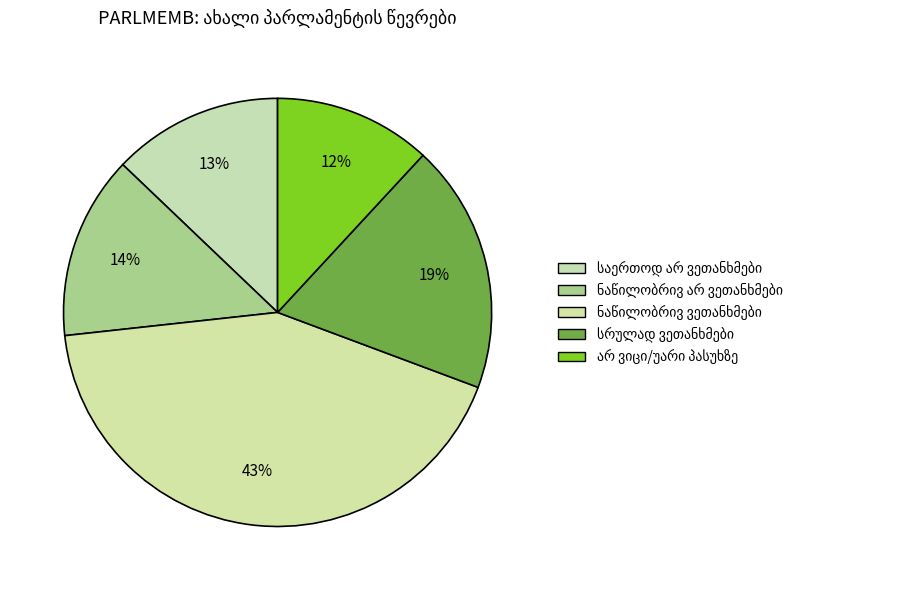

To the nearest percent, what is the difference between the largest and smallest slice percentages?

31%